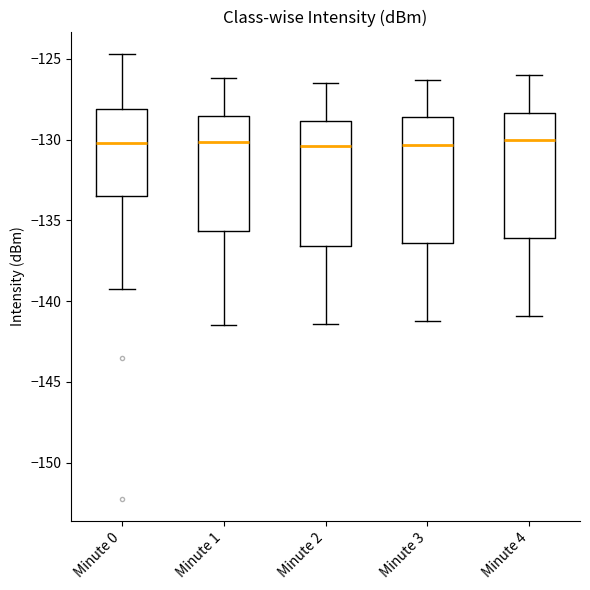

Reading left to right, read every box against the y-axis: the position of its median line, the range the box covers, and the ends of its whiskers. The values are not printed on the chart, so give them approximately, as read against the axis.

Minute 0: median -130.0, box -133.5 to -128.0, whiskers -139.5 to -124.5
Minute 1: median -130.0, box -135.5 to -128.5, whiskers -141.5 to -126.0
Minute 2: median -130.5, box -136.5 to -129.0, whiskers -141.5 to -126.5
Minute 3: median -130.5, box -136.5 to -128.5, whiskers -141.0 to -126.5
Minute 4: median -130.0, box -136.0 to -128.5, whiskers -141.0 to -126.0